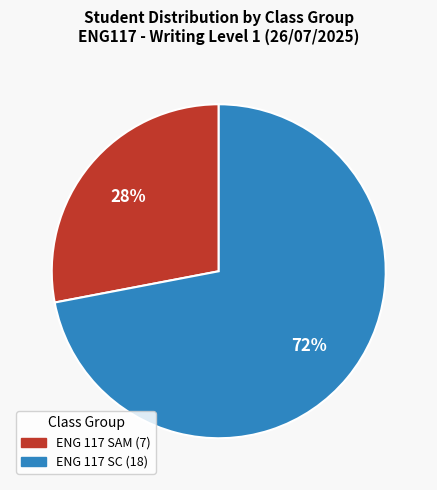

To the nearest percent, what is the difference between the largest and smallest slice percentages?

44%